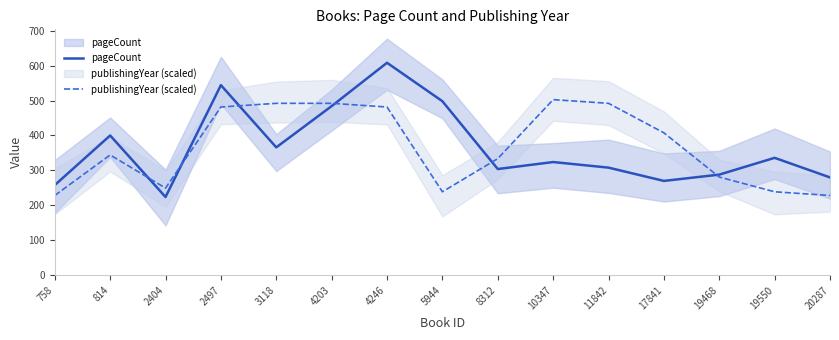

What is the value of the pageCount point at the 10th from the left?

324.0